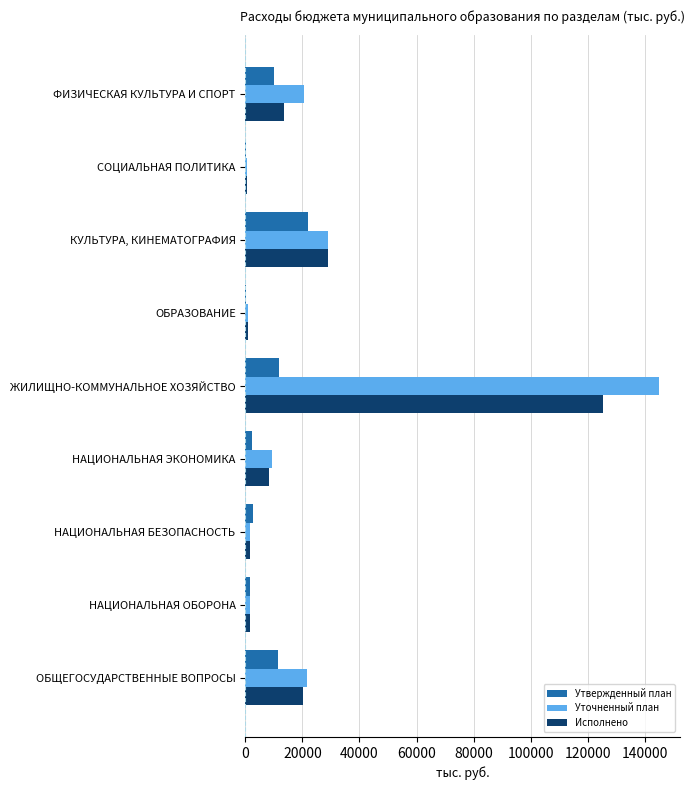

What is the sum of all Утвержденный план values?

61965